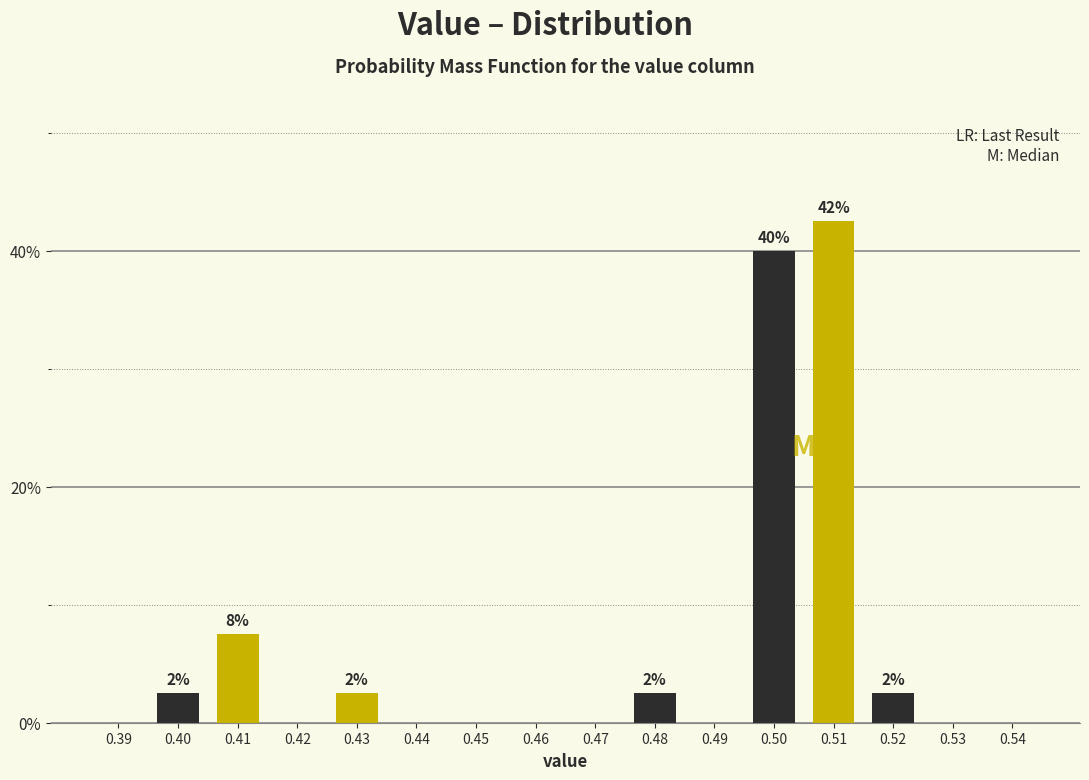

Reading right to left, extract all data points from this chart.

0.54=0.0	0.53=0.0	0.52=2.5	0.51=42.5	0.50=40.0	0.49=0.0	0.48=2.5	0.47=0.0	0.46=0.0	0.45=0.0	0.44=0.0	0.43=2.5	0.42=0.0	0.41=7.5	0.40=2.5	0.39=0.0